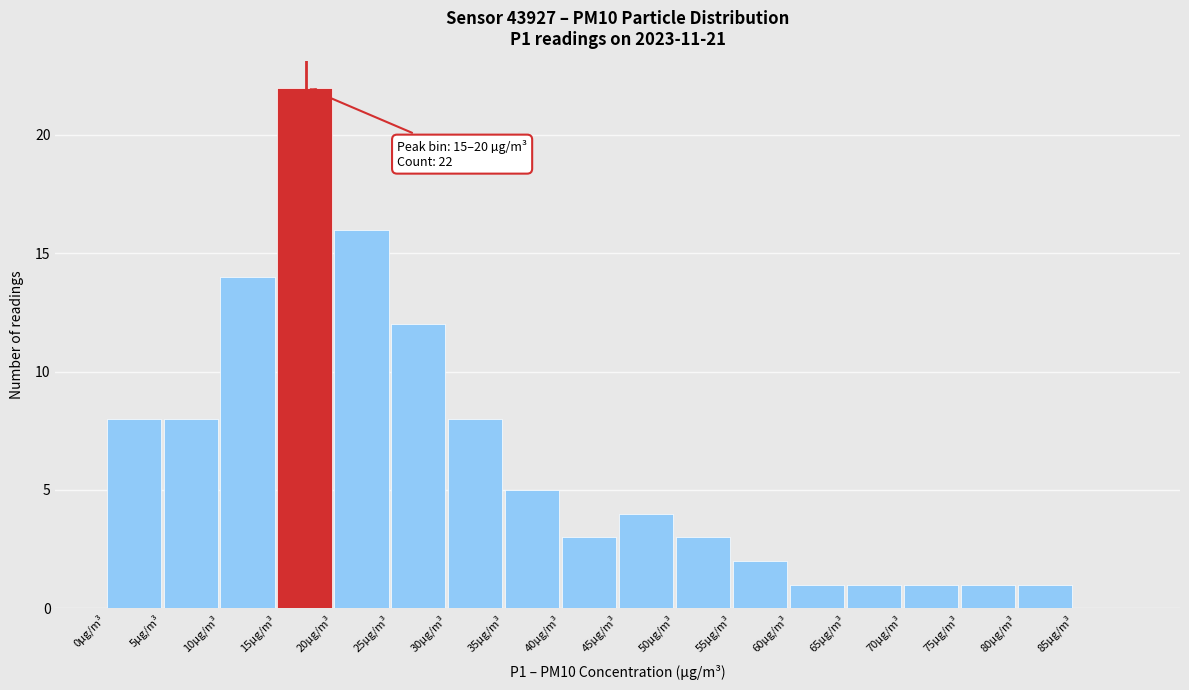

Over which range of the x-axis is the bar tallest?

15 to 20